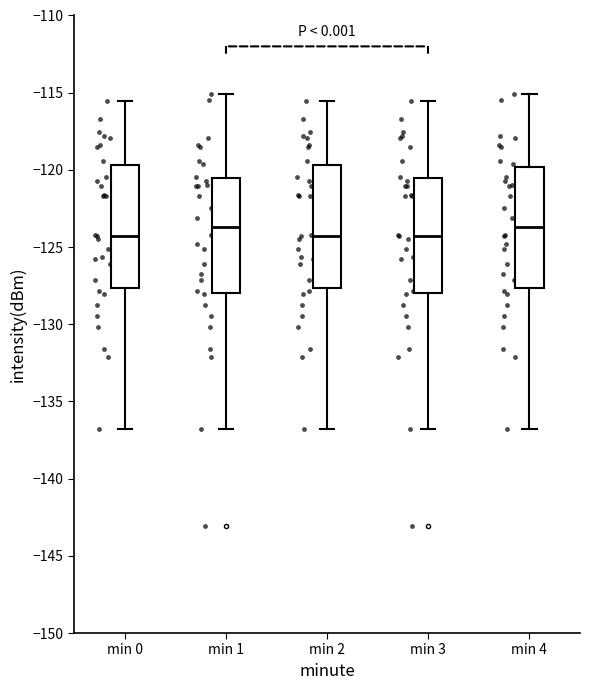

Reading left to right, read every box against the y-axis: the position of its median line, the range the box covers, and the ends of its whiskers. The values are not printed on the chart, so give them approximately, as read against the axis.

min 0: median -124.5, box -127.5 to -119.5, whiskers -137.0 to -115.5
min 1: median -123.5, box -128.0 to -120.5, whiskers -137.0 to -115.0
min 2: median -124.5, box -127.5 to -119.5, whiskers -137.0 to -115.5
min 3: median -124.5, box -128.0 to -120.5, whiskers -137.0 to -115.5
min 4: median -123.5, box -127.5 to -120.0, whiskers -137.0 to -115.0